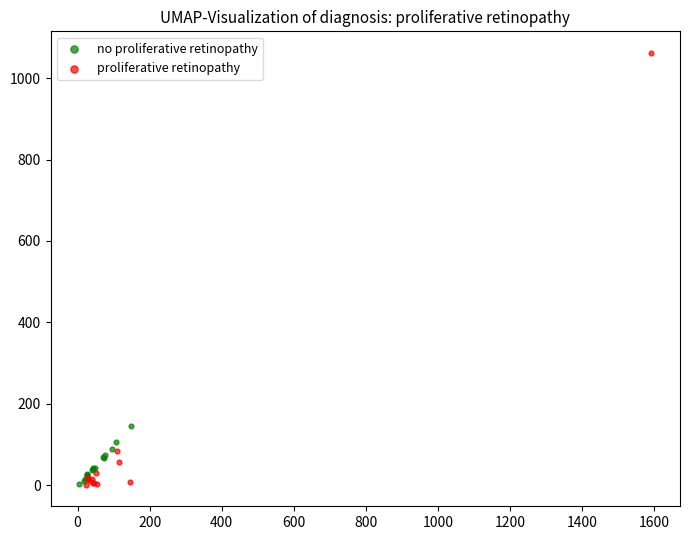

Which series contains the highest Y value?

proliferative retinopathy